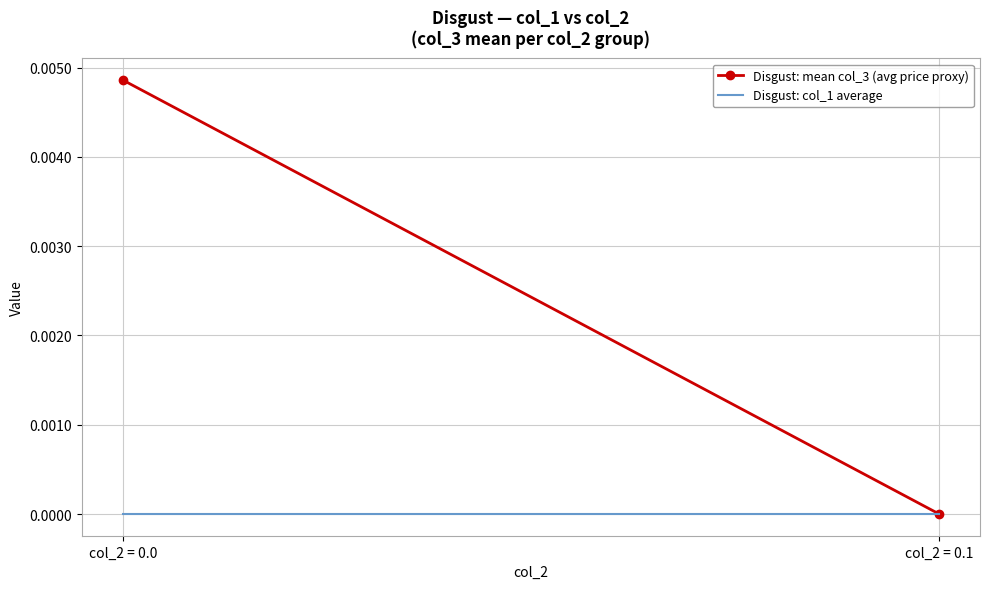

Which series changed the most between col_2 = 0.0 and col_2 = 0.1?

Disgust: mean col_3 (avg price proxy)